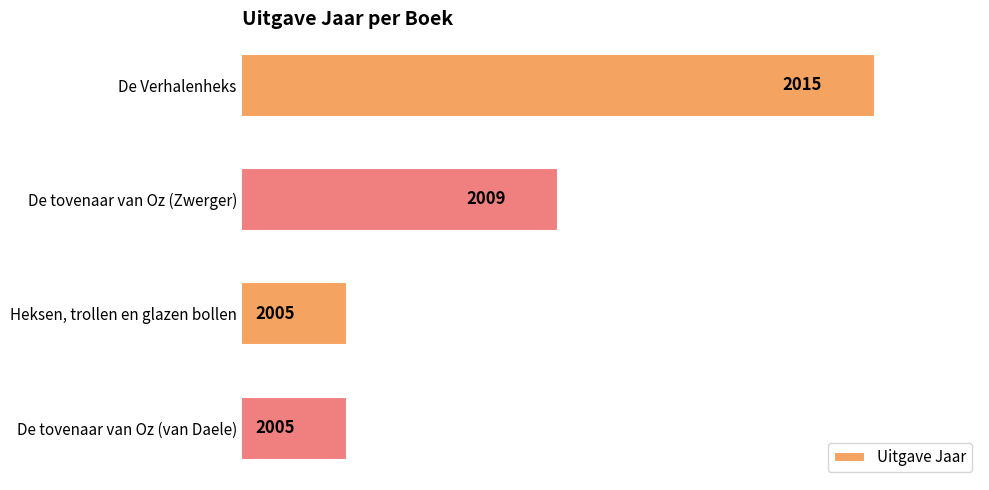

What is the minimum value shown in the chart?

2005